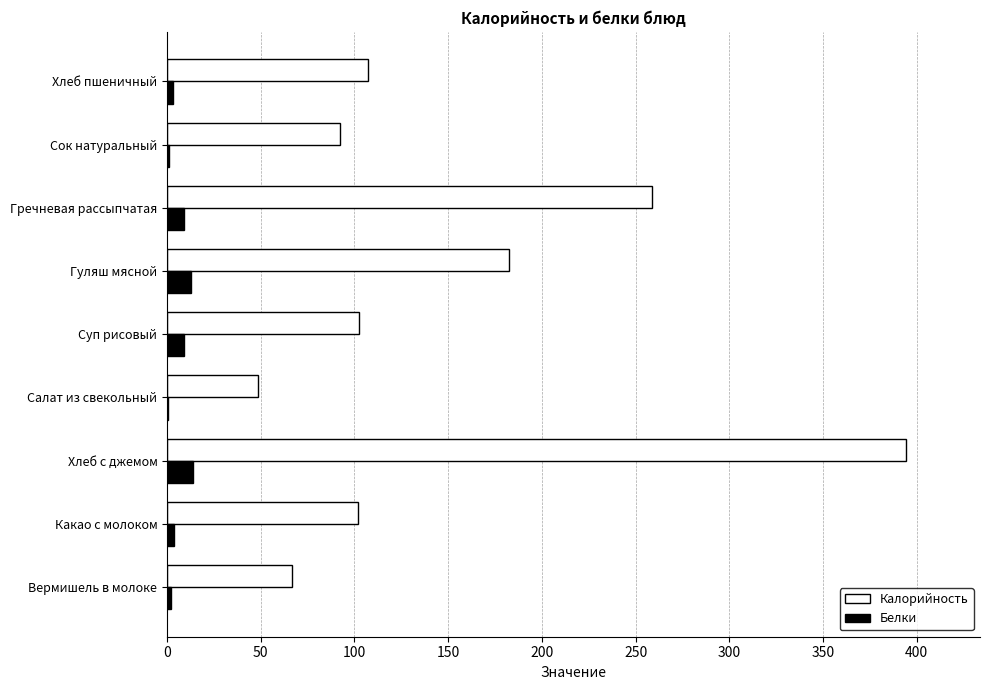

Count the number of data series in this chart.

2